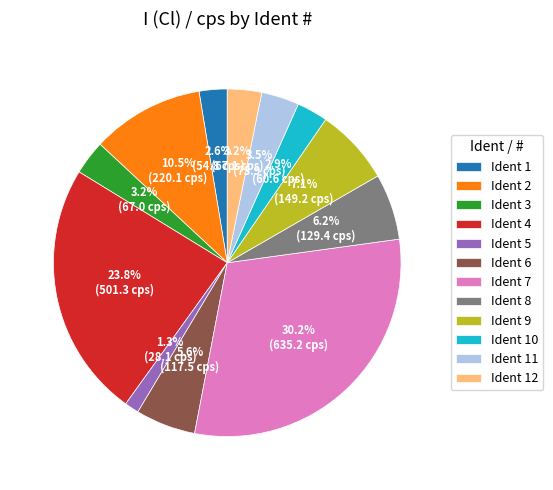

Which category has the biggest portion of the pie?

Ident 7